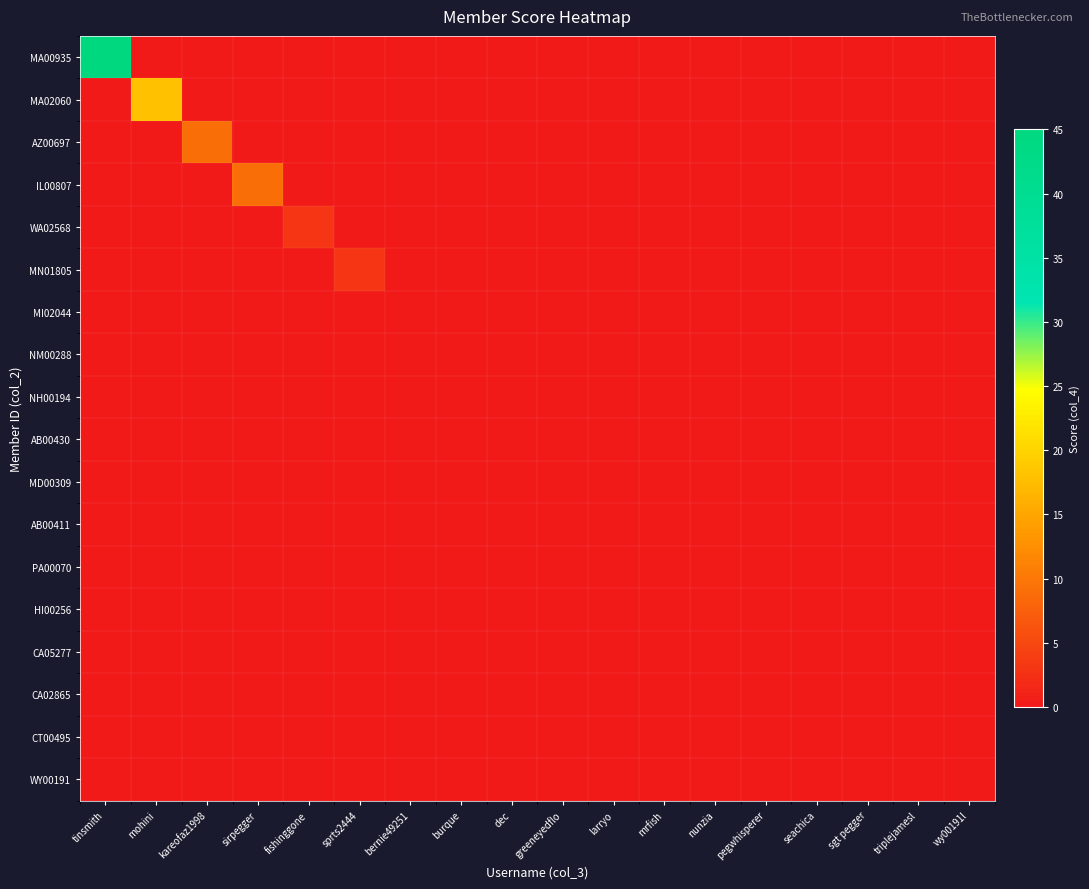

At how many categories does at least one series exceed 36?

1